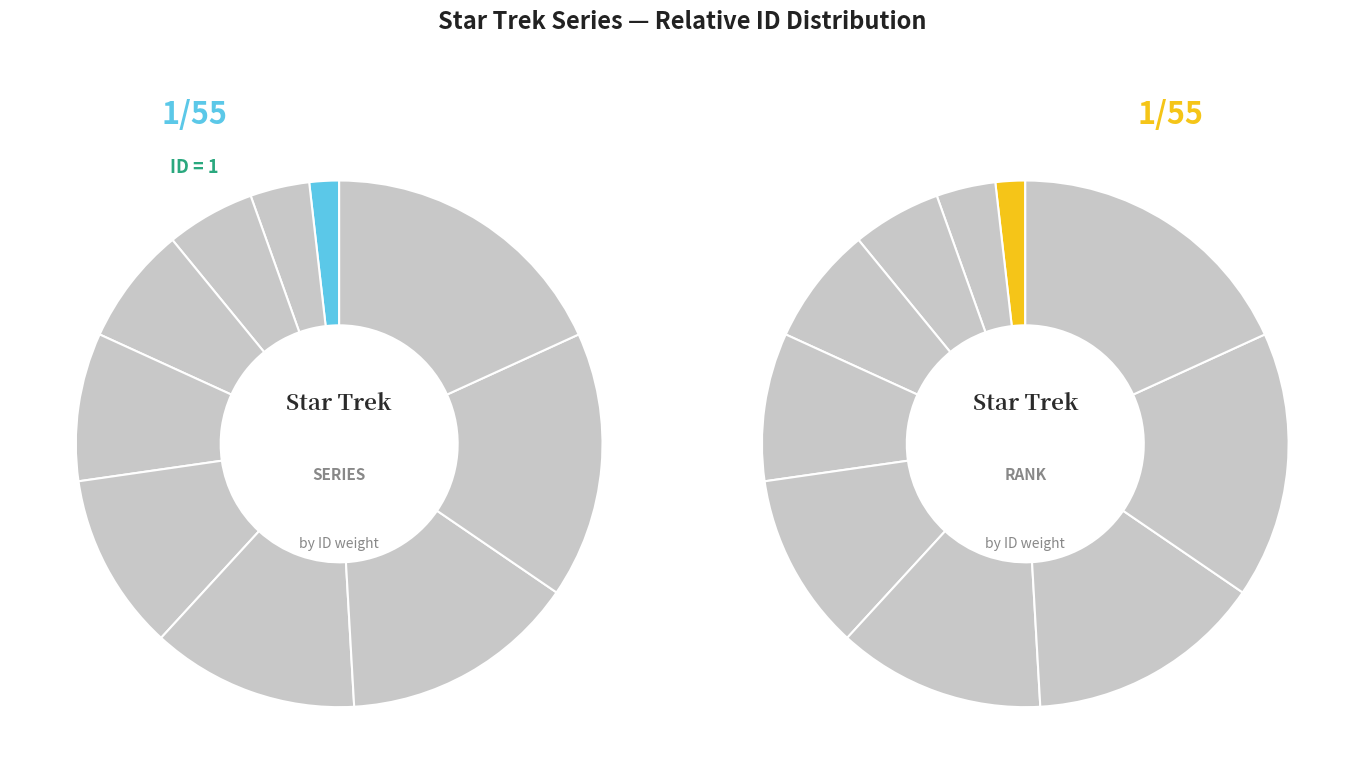

The Voyager slice represents 18% of the pie. True or false?

False